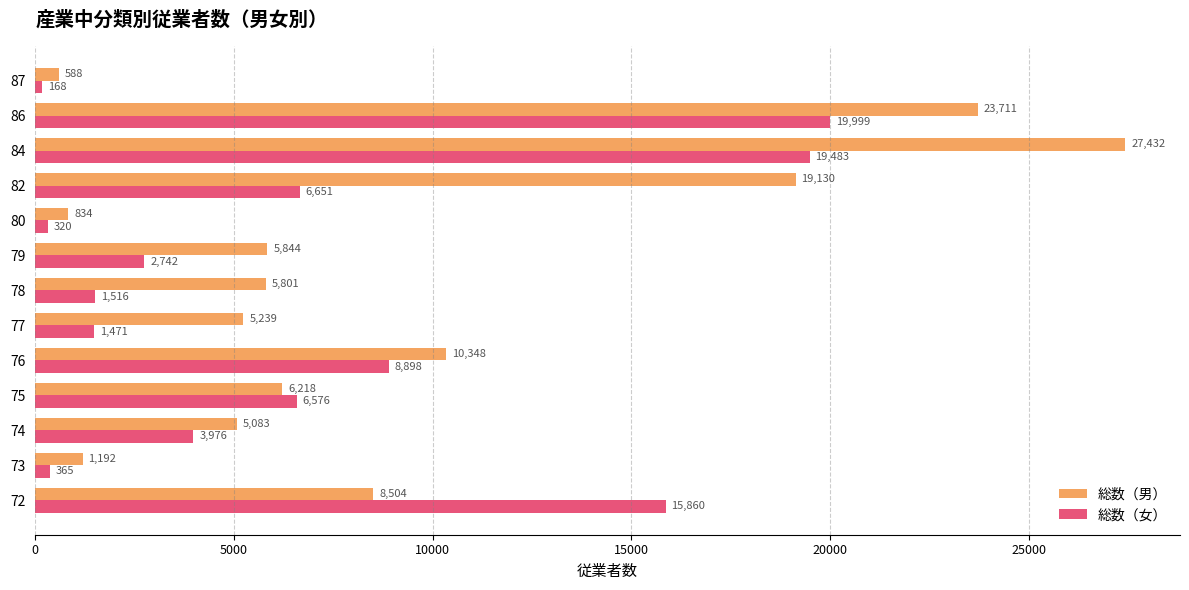

What is the difference between the maximum and second lowest values in the 総数（女） series?

19679